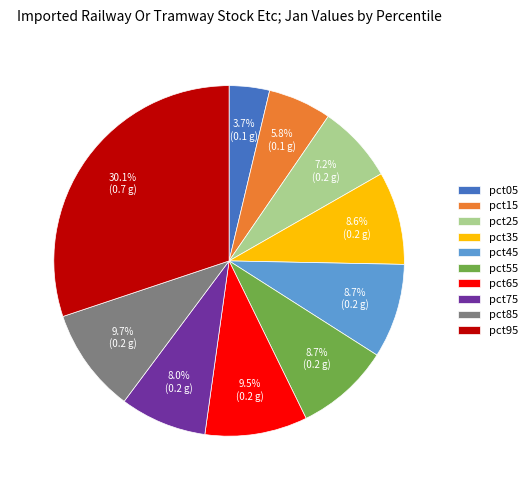

Does pct85 represent more than half of the total?

No